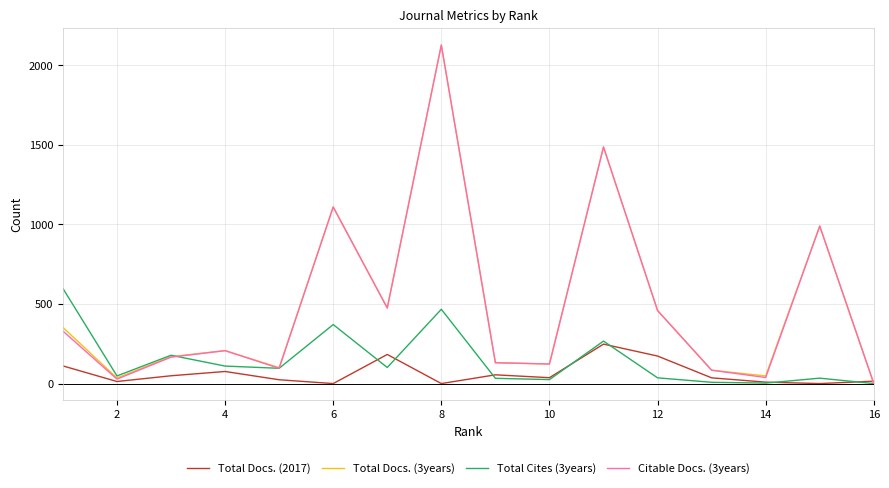

What are all the series names shown in the legend?

Total Docs. (2017), Total Docs. (3years), Total Cites (3years), Citable Docs. (3years)